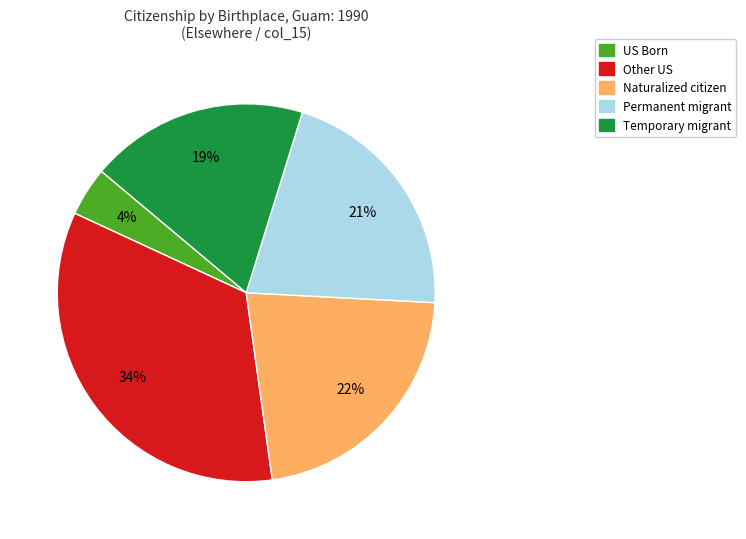

Is there any slice that represents more than half of the pie?

No